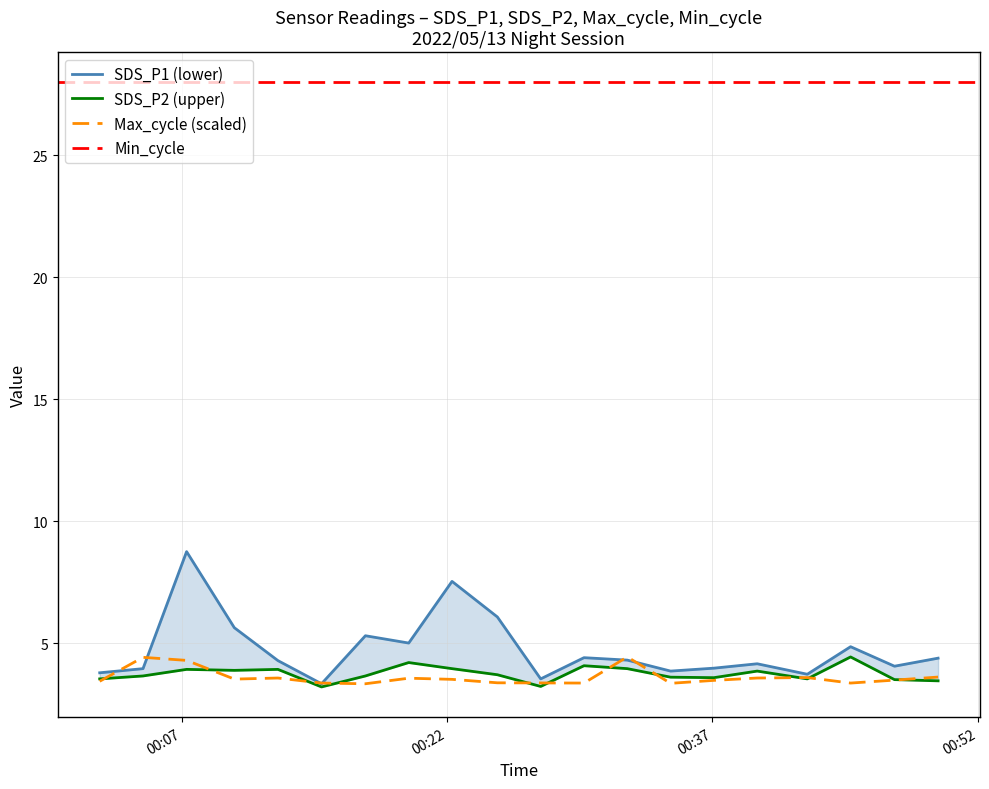

Between which two adjacent categories do SDS_P2 and Max_cycle first intersect?

2022/05/13 00:02:20 and 2022/05/13 00:04:47